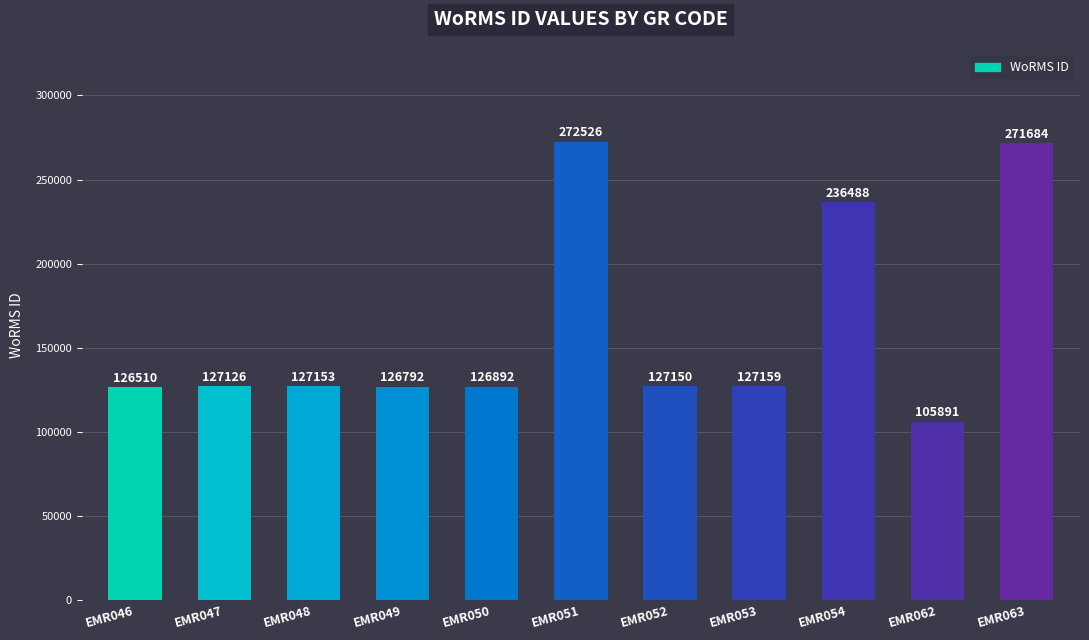

Reading left to right, list all the values displayed in this chart.

EMR046=126510	EMR047=127126	EMR048=127153	EMR049=126792	EMR050=126892	EMR051=272526	EMR052=127150	EMR053=127159	EMR054=236488	EMR062=105891	EMR063=271684